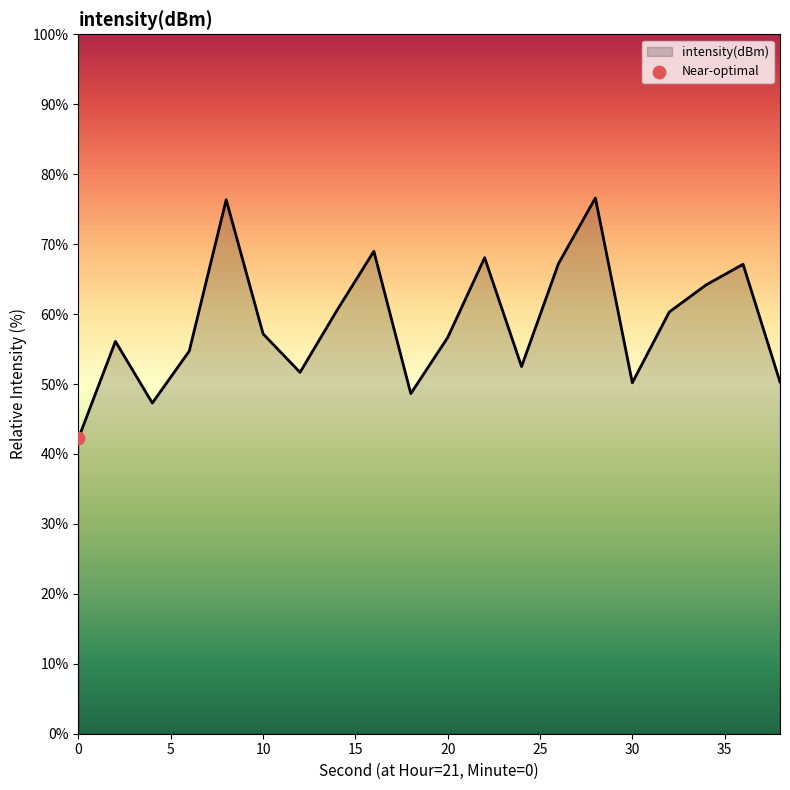

What is the greatest value displayed?

76.6